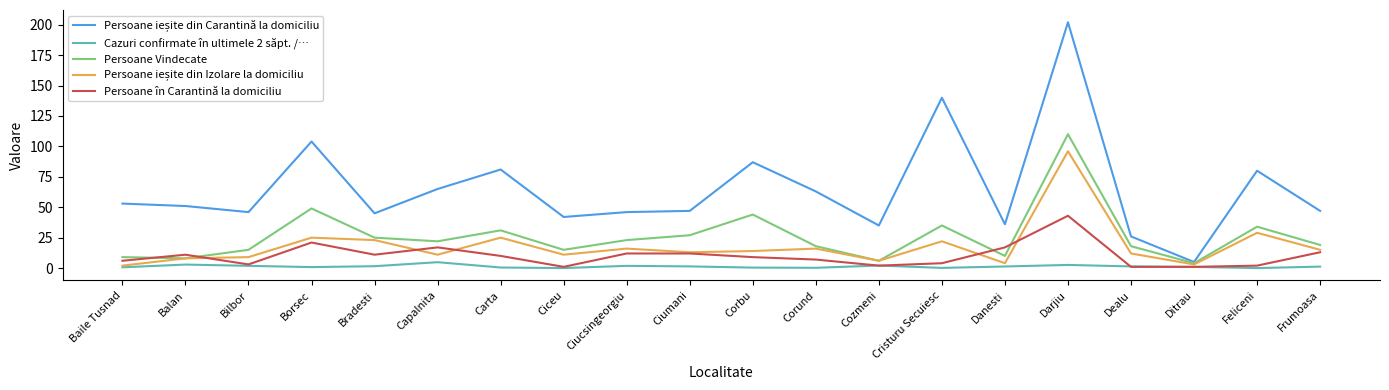

At which category is the sum across all series the highest?

Darjiu